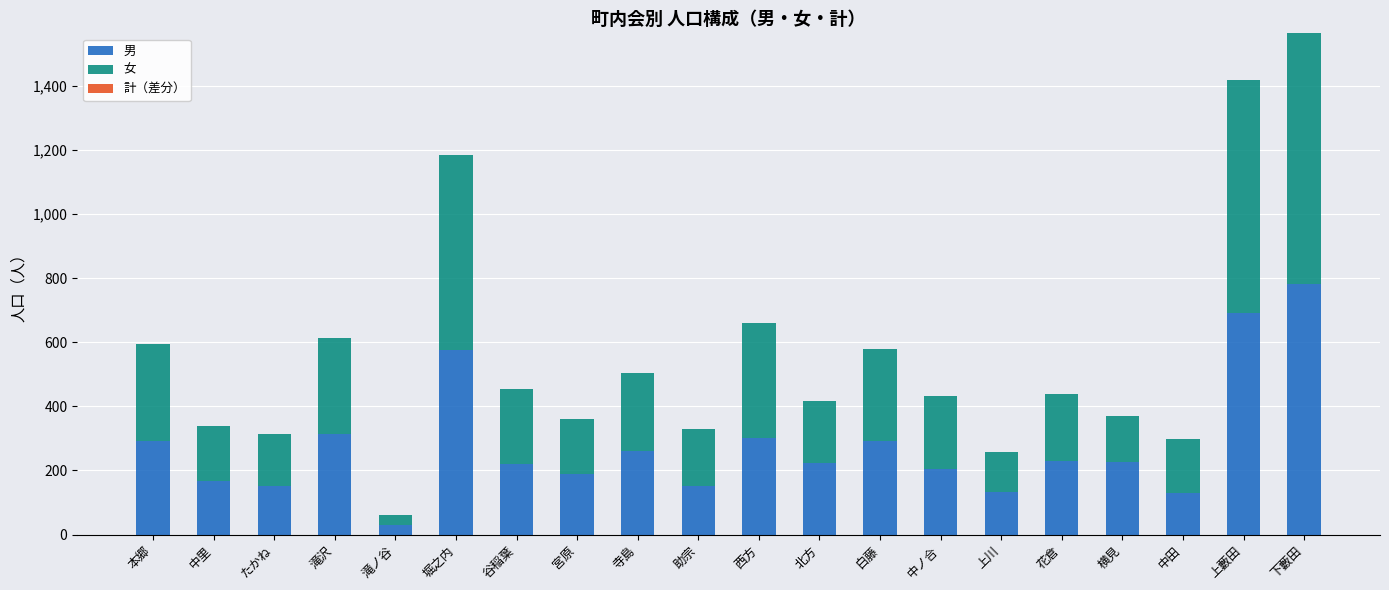

Is it true that 男 equals 72 at 滝沢?

False